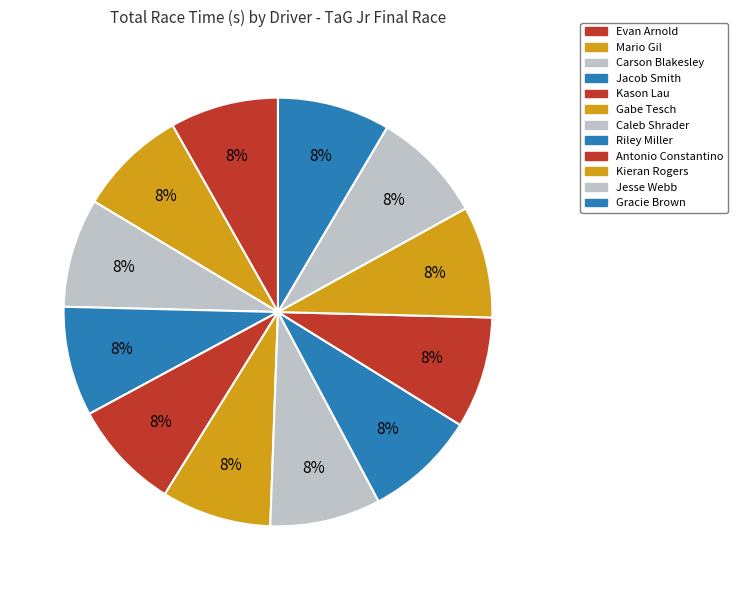

How many slices are in this pie chart?

12